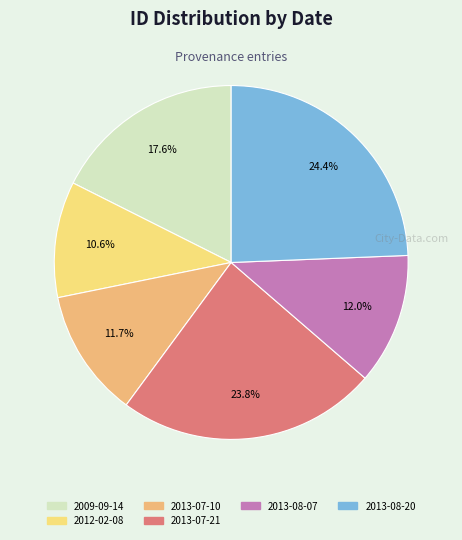

Does any single category account for the majority?

No